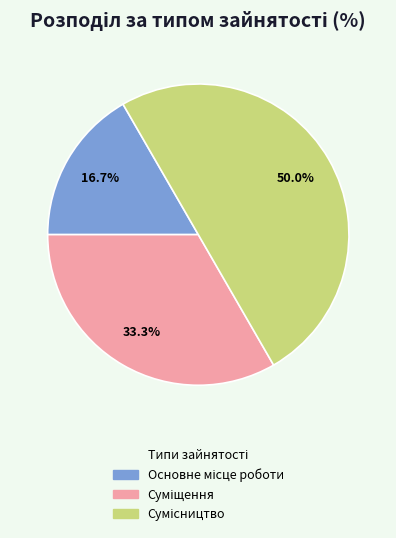

Is it true that Основне місце роботи is 29% of the pie?

False